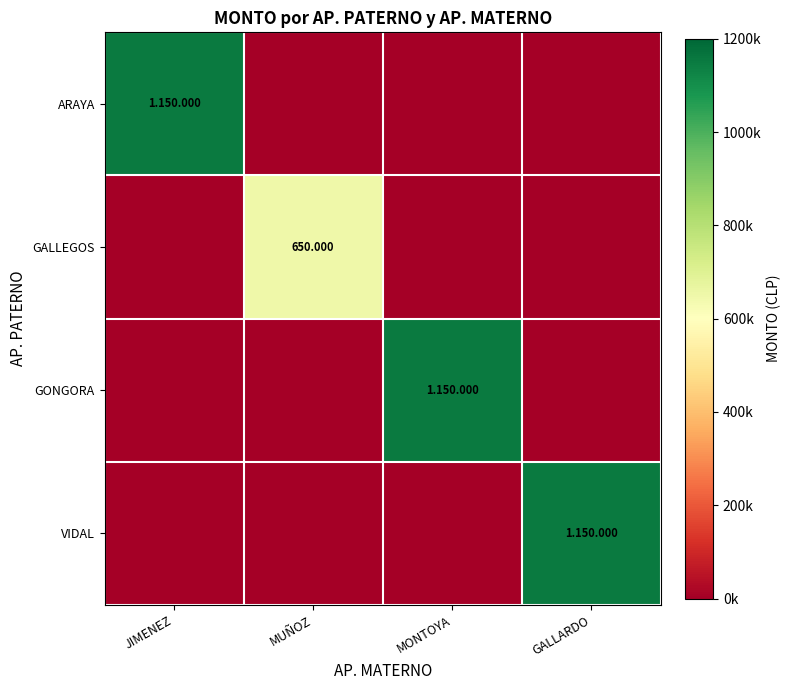

Between MUÑOZ and MONTOYA, which series saw the biggest shift?

GONGORA